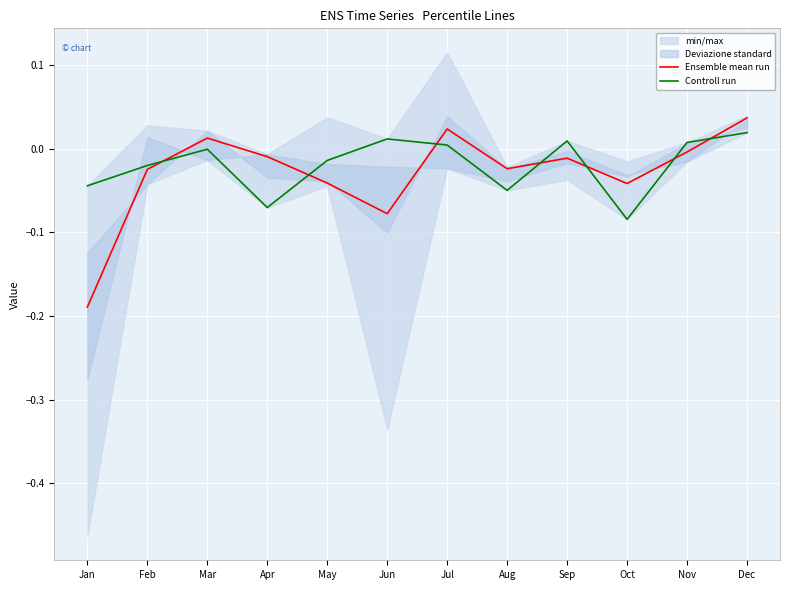

Which series ends up on top after the final intersection of Controll run and Ensemble mean run?

Ensemble mean run